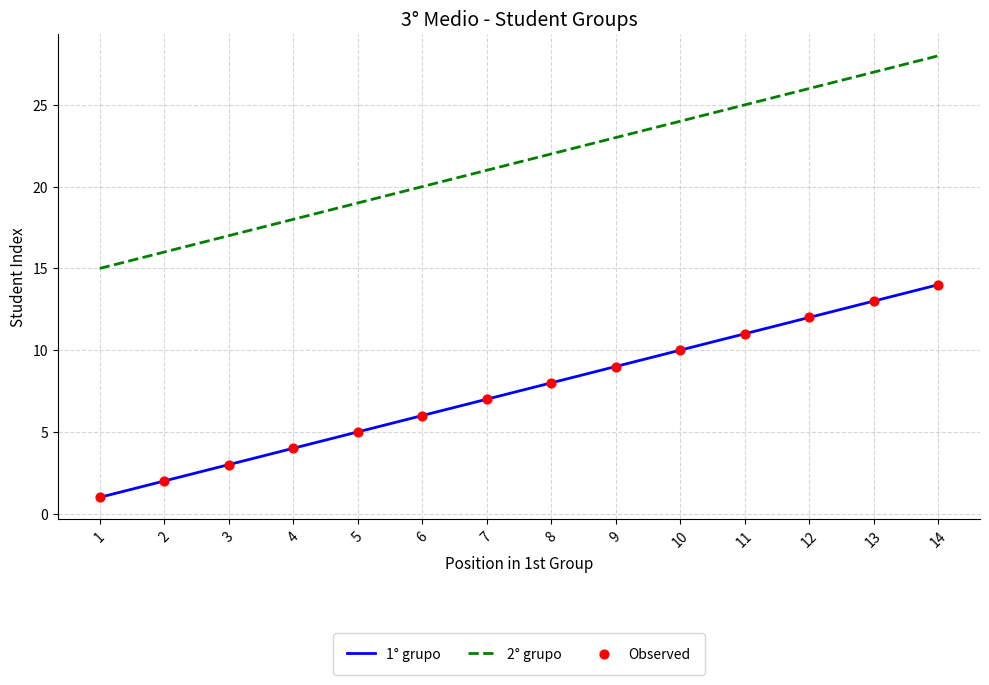

What is the total value across all series at 1?

16